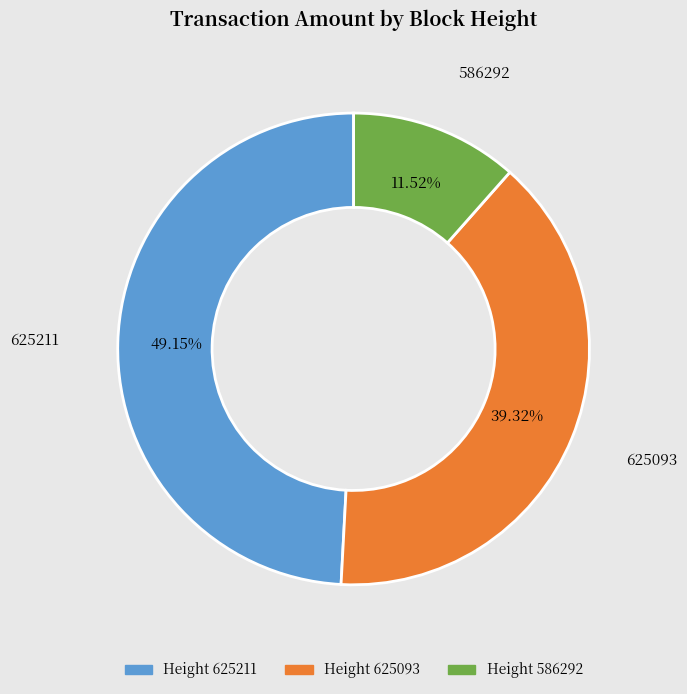

Is there any slice that represents more than half of the pie?

No